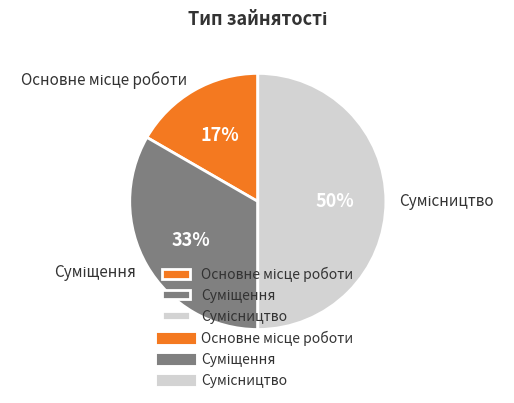

To the nearest percent, what is the average slice percentage?

33%